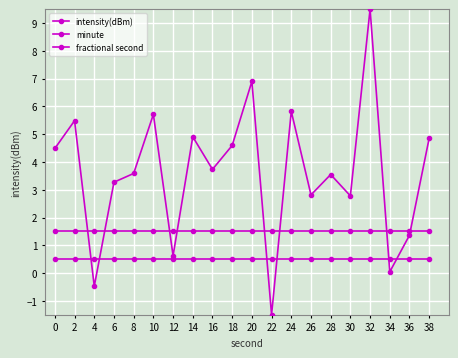

The minute series shows 2.5 at 4. True or false?

False